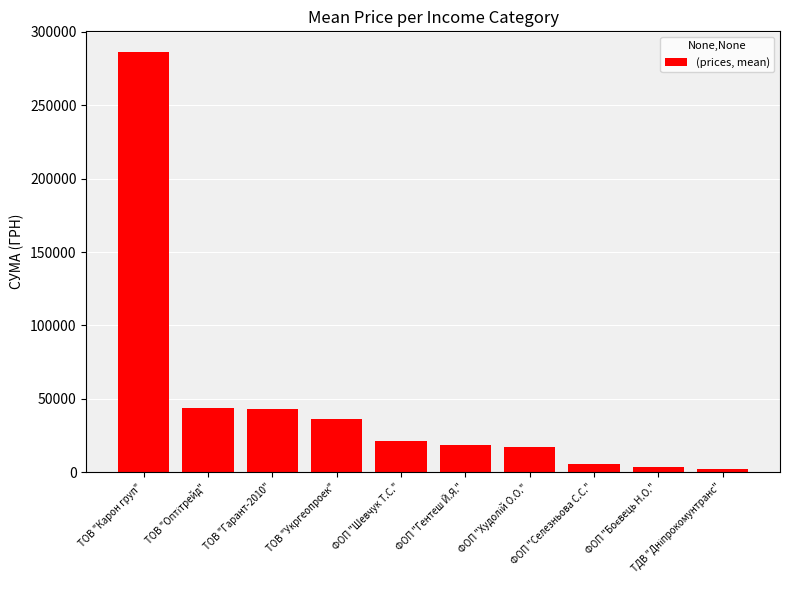

What is the value of the 1st bar from the left?

286013.9